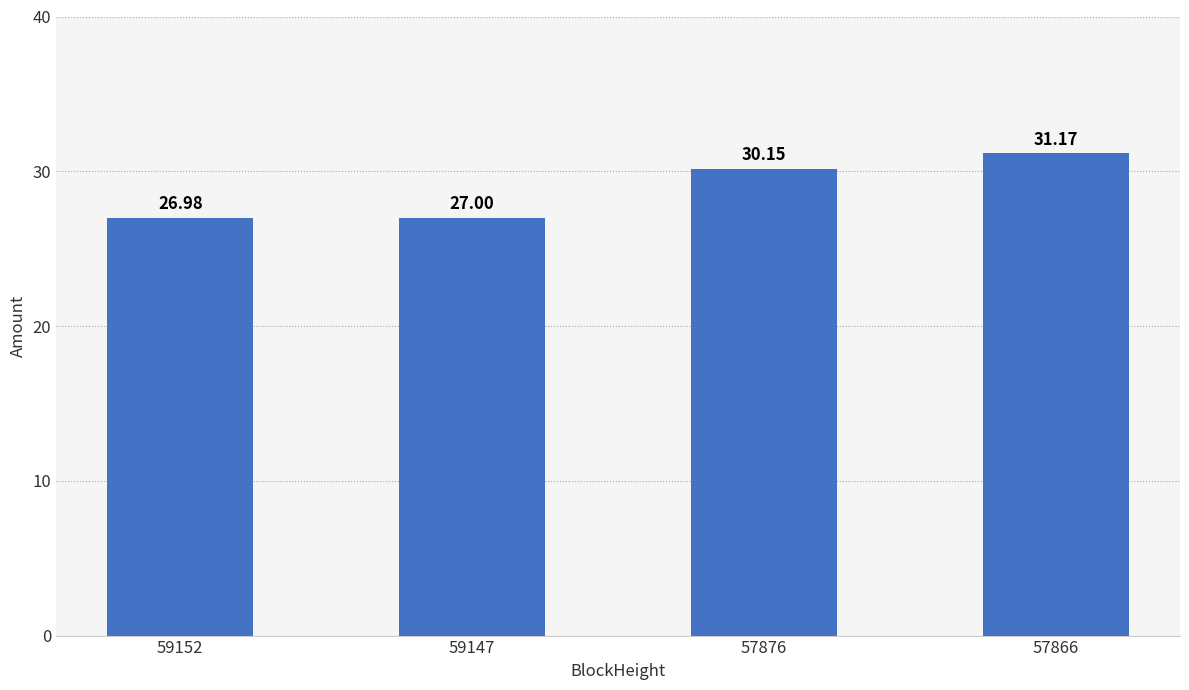

What is the value of the 1st bar from the left?

27.0